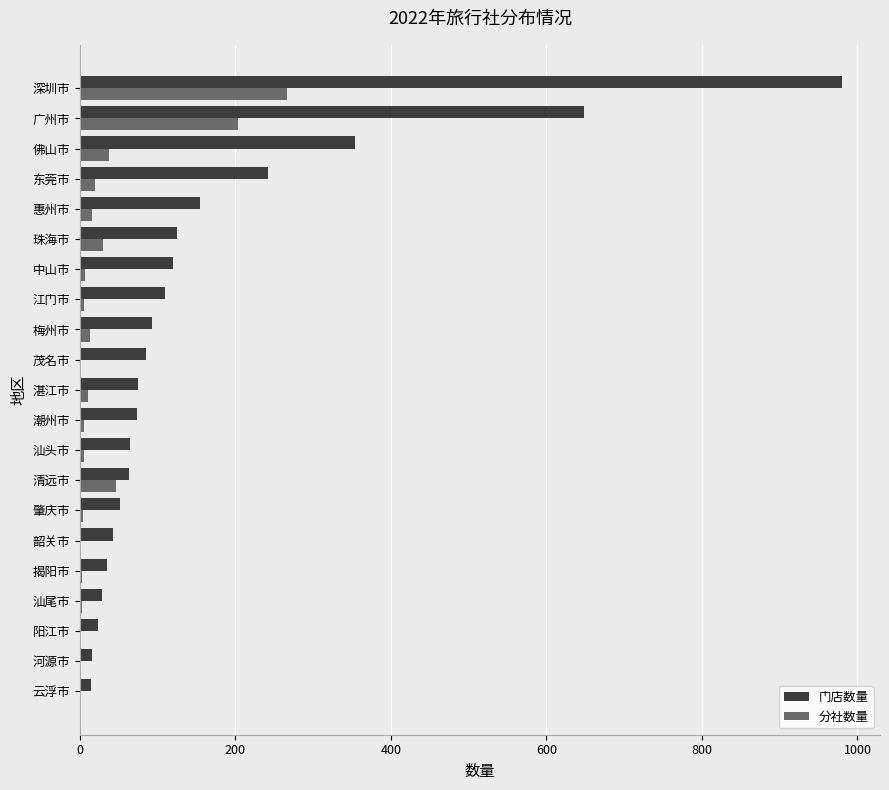

The value of 门店数量 at 珠海市 is 125. True or false?

True